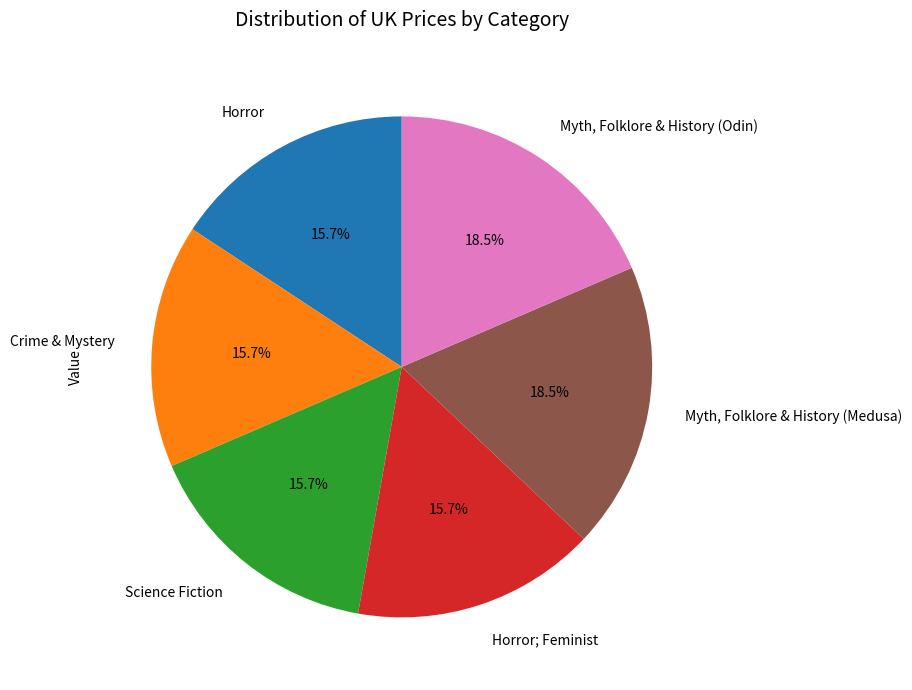

To the nearest percent, what is the average slice percentage?

17%